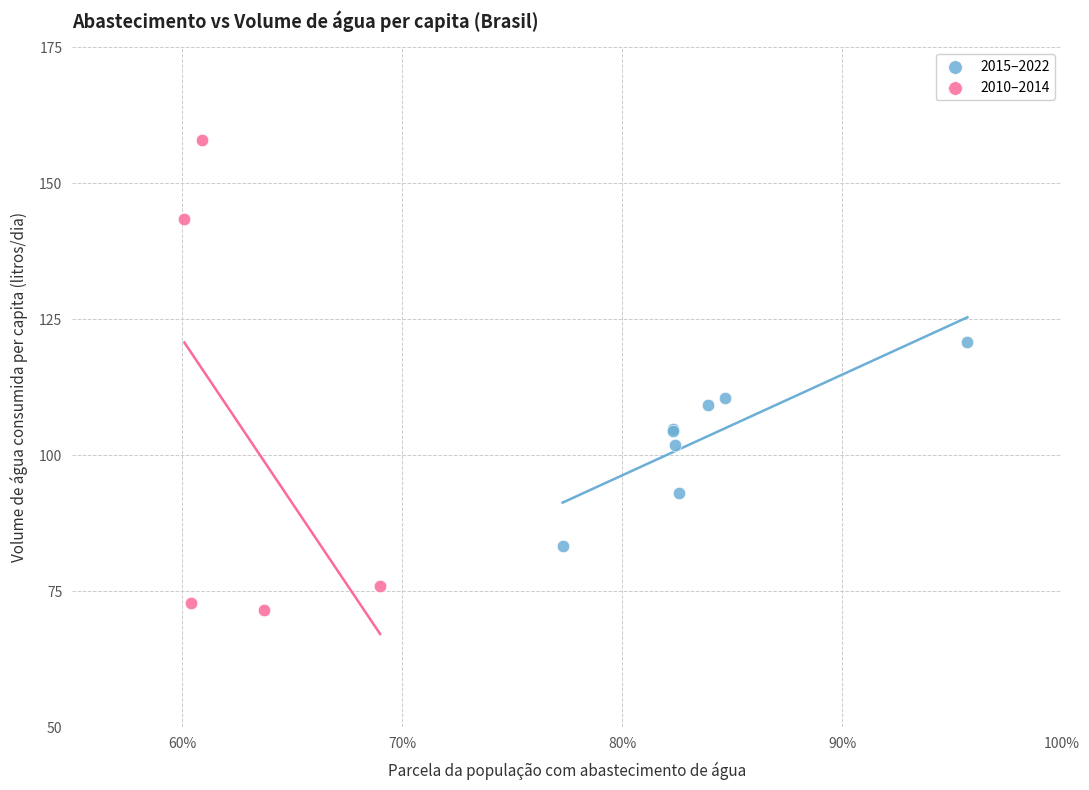

Which series contains the highest Y value?

2010–2014